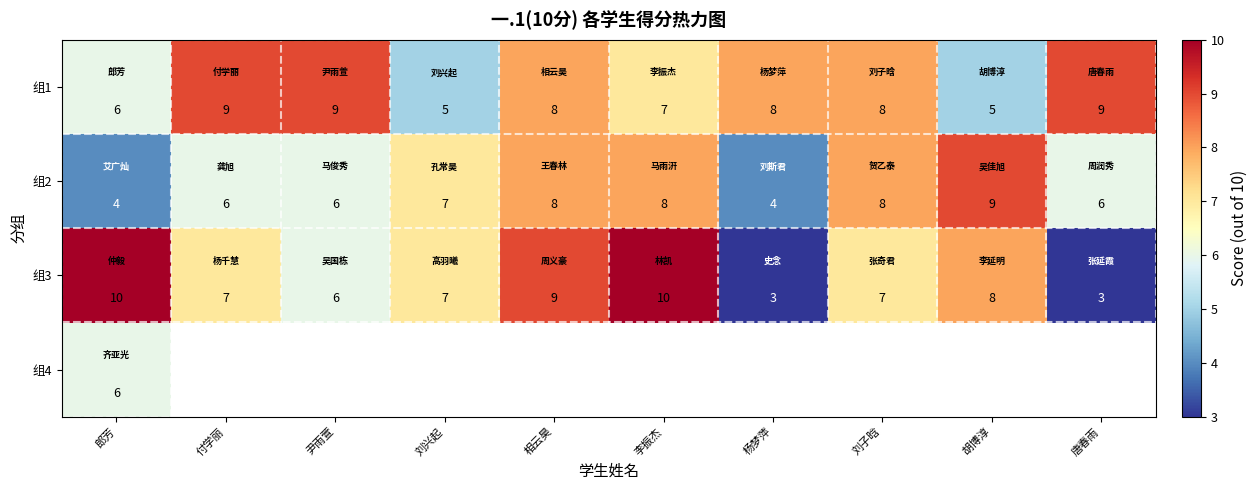

What is the difference between the maximum and minimum values in the 组3 series?

7